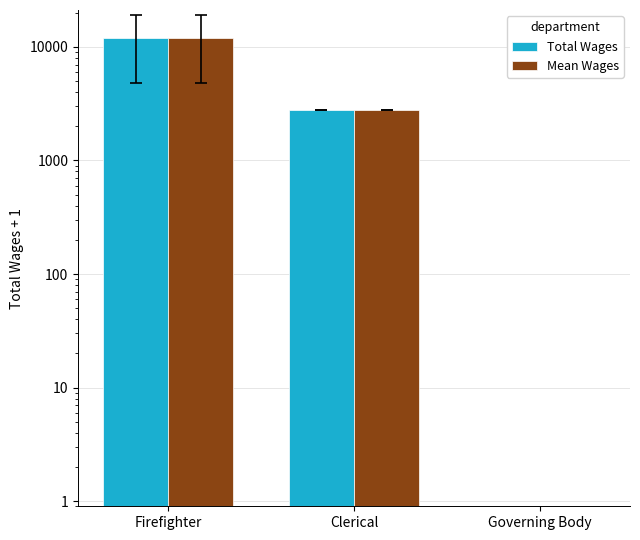

List the labels in order of Mean Wages value, largest first.

Firefighter, Clerical, Governing Body